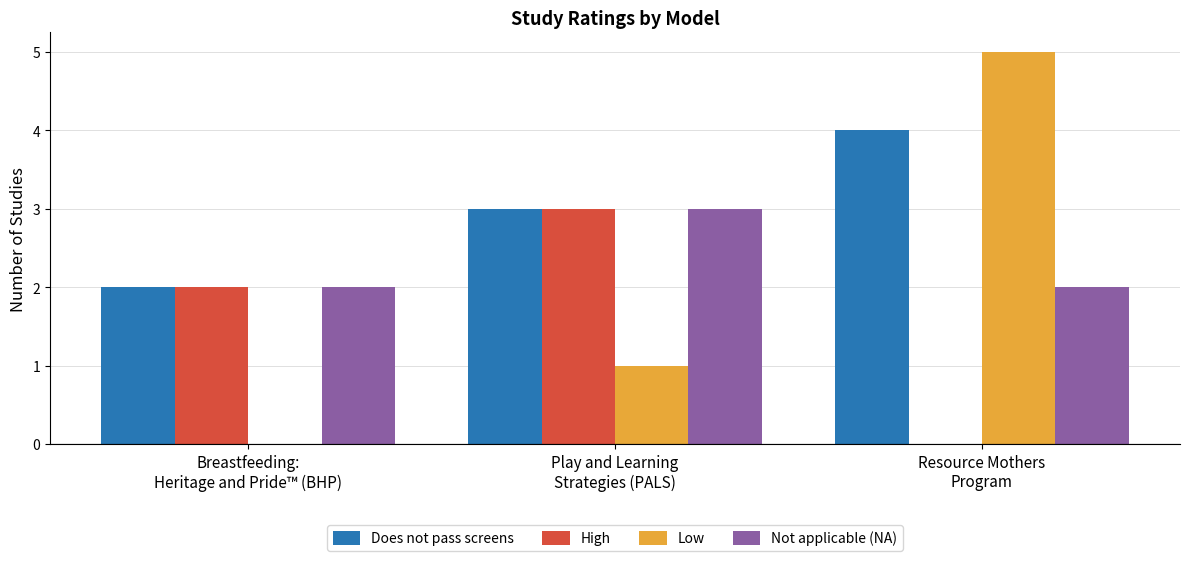

What is the spread (max minus min) of values at Play and Learning
Strategies (PALS)?

2